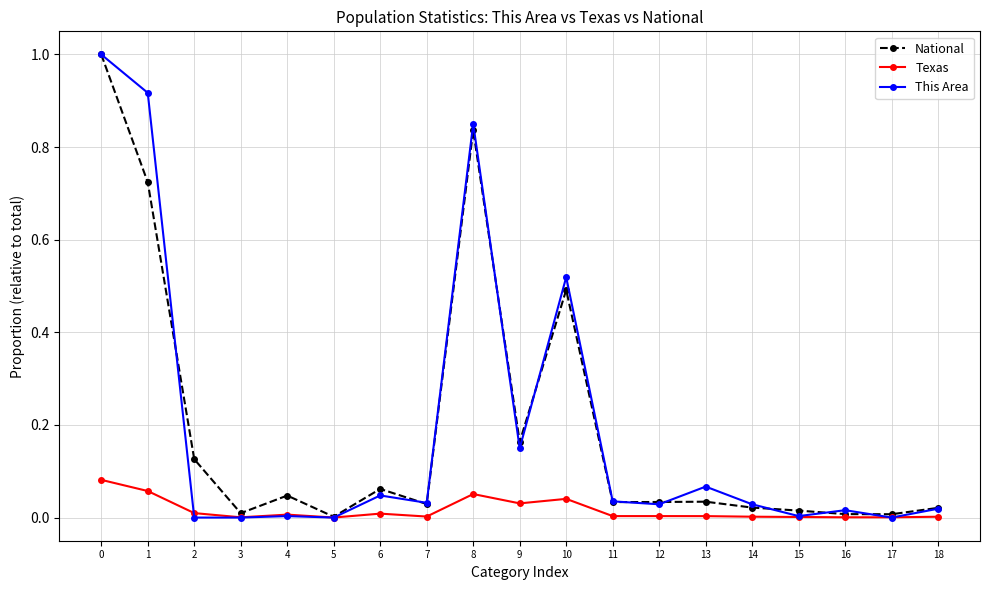

Which series ends up on top after the final intersection of This Area and Texas?

This Area